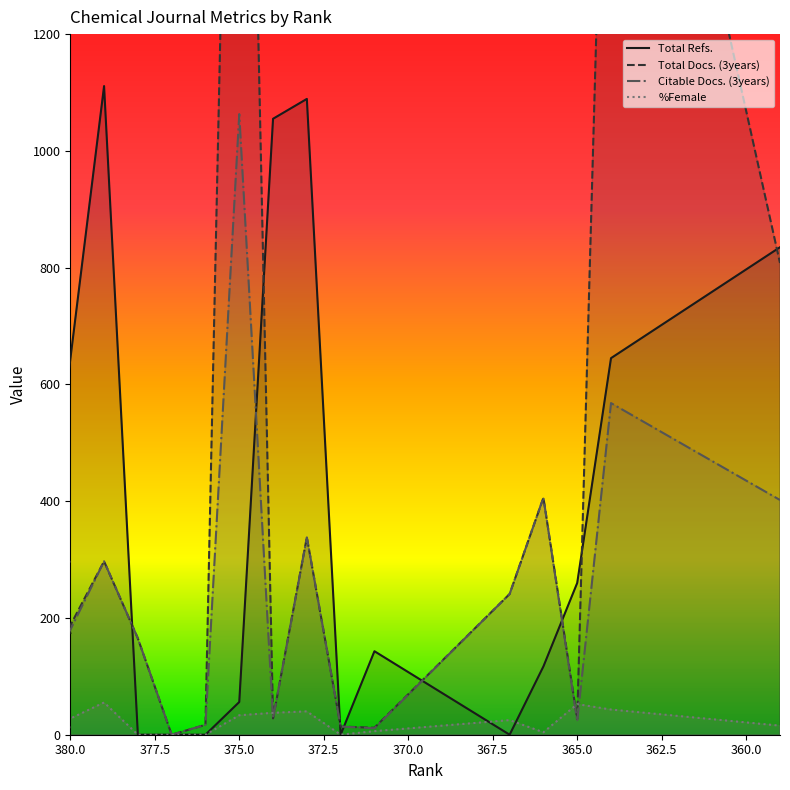

Which series changed the most between 383 and 366?

Total Docs. (3years)